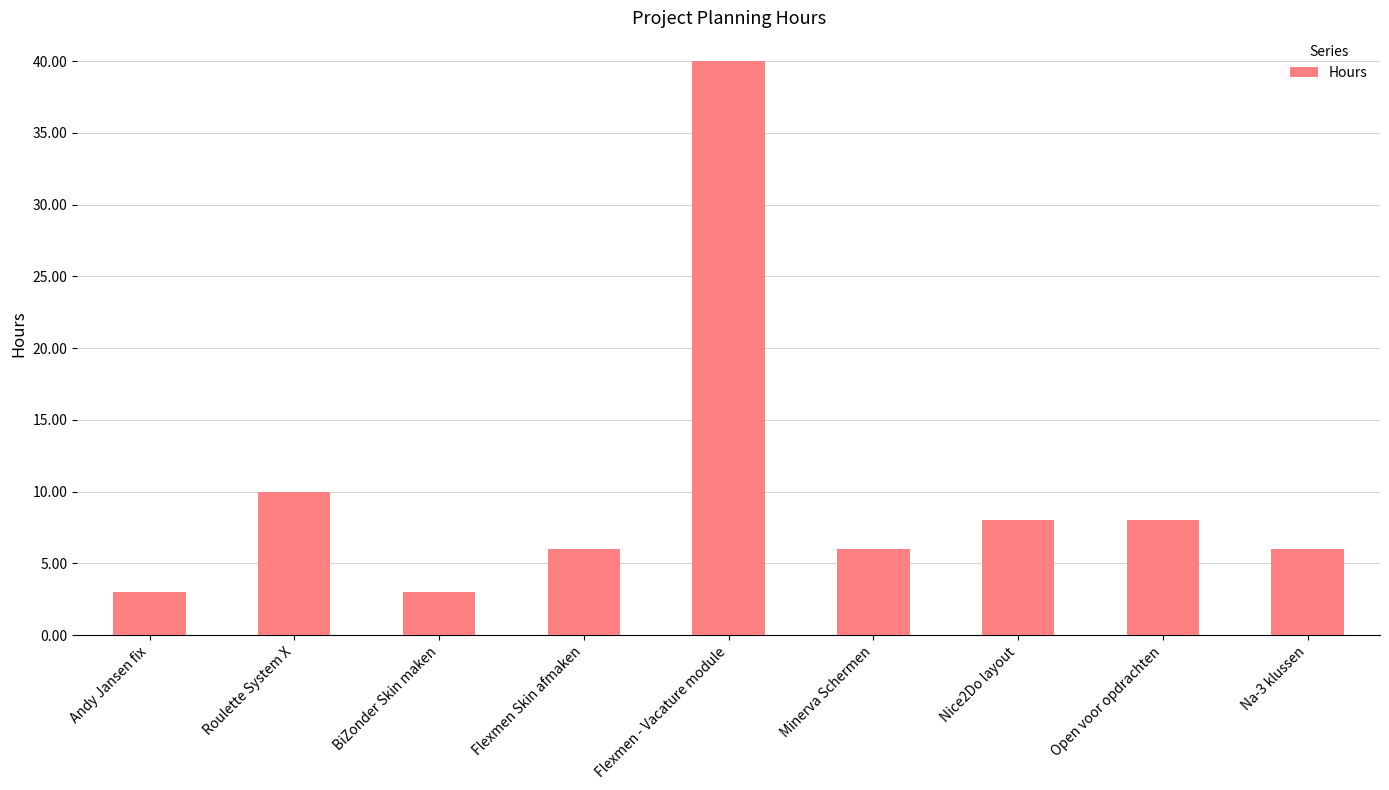

What is the difference between the values at Flexmen Skin afmaken and BiZonder Skin maken?

3